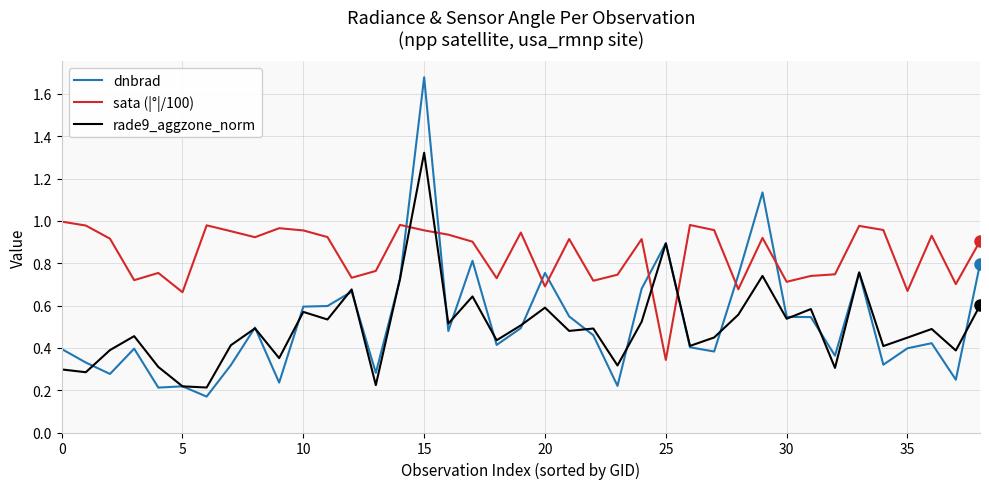

Does the chart have visible grid lines?

Yes